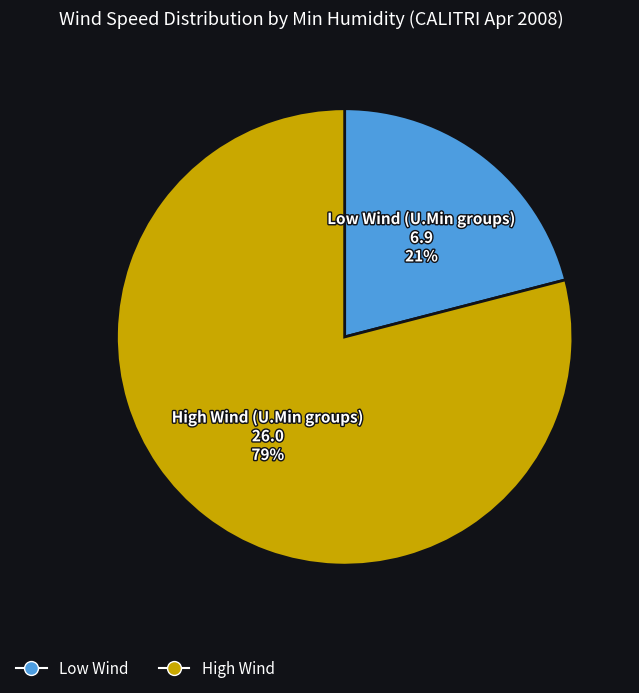

To the nearest percent, what is the average slice percentage?

50%